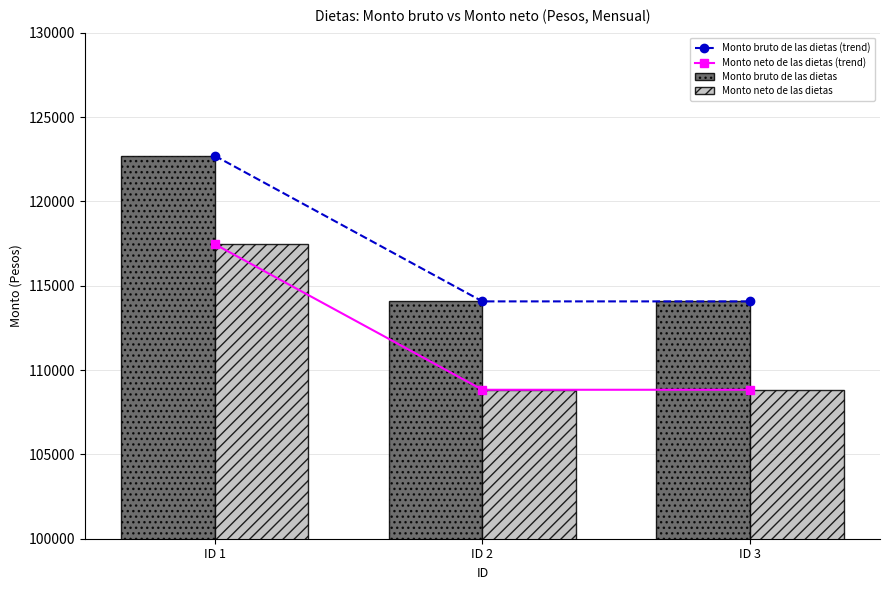

Which series has the largest total across all categories?

Monto bruto de las dietas (trend)